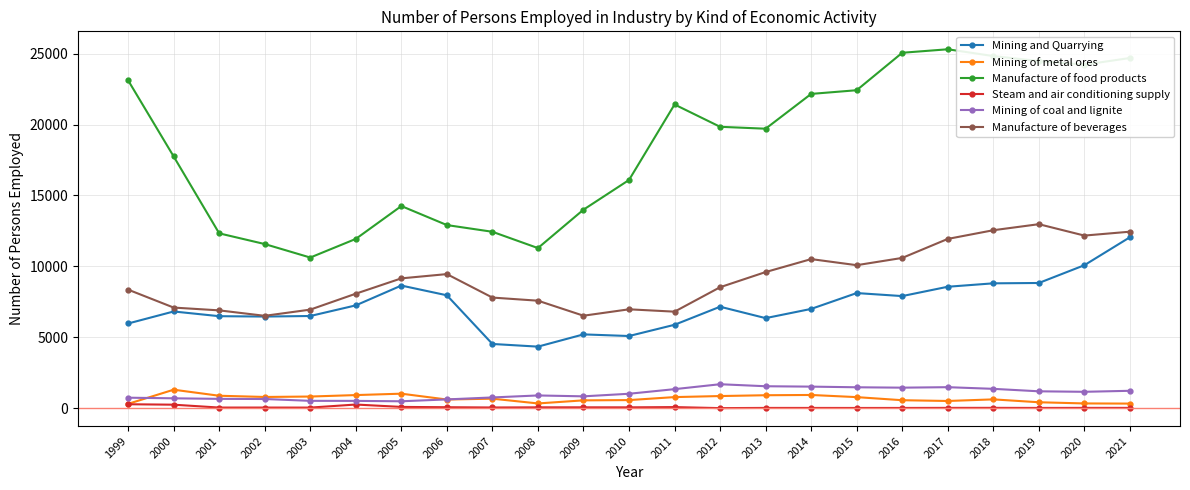

What is the difference between the Manufacture of beverages values at 2019 and 2010?

6000